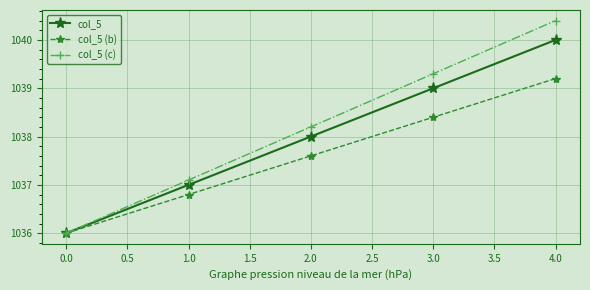

What is the label of the 3rd point from the right?

2.0